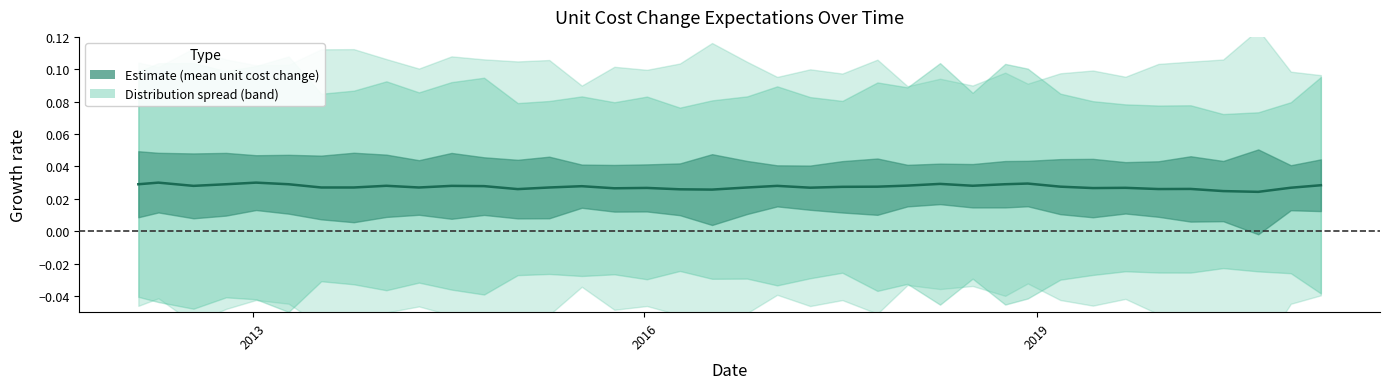

The chart shows a value of 0.0 at 2010. True or false?

False